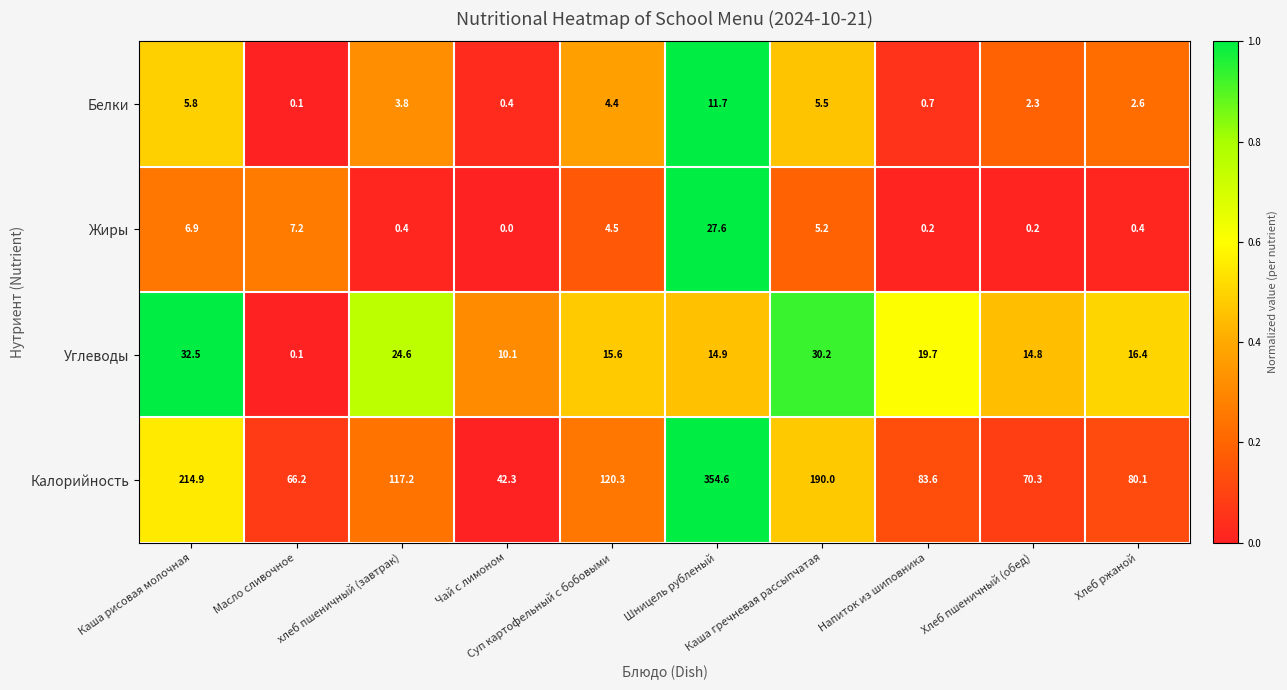

Between Хлеб пшеничный (обед) and Хлеб ржаной, which series saw the biggest shift?

Калорийность